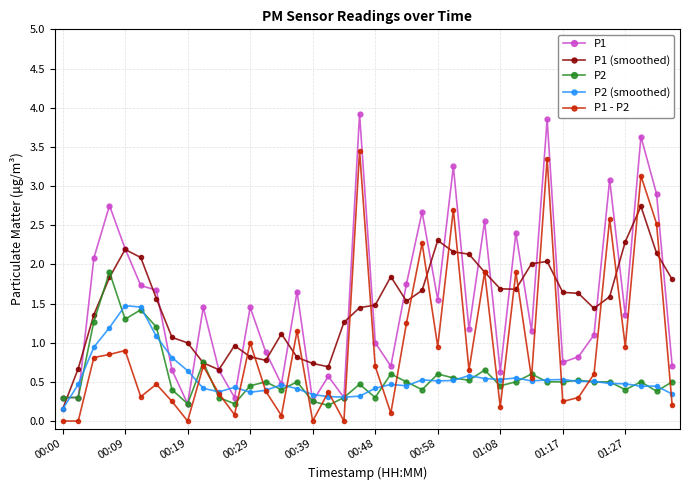

True or false: P1 (smoothed) has more than 2 points higher than both neighbors.

True